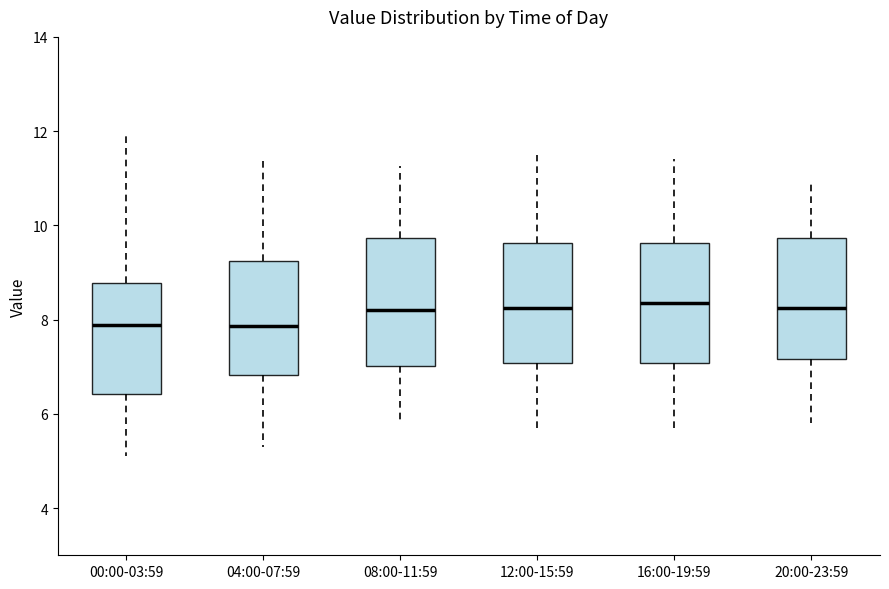

Where is the lower edge of the box for 12:00-15:59 on the y-axis? The values are not printed on the chart, so give them approximately, as read against the axis.

7.0